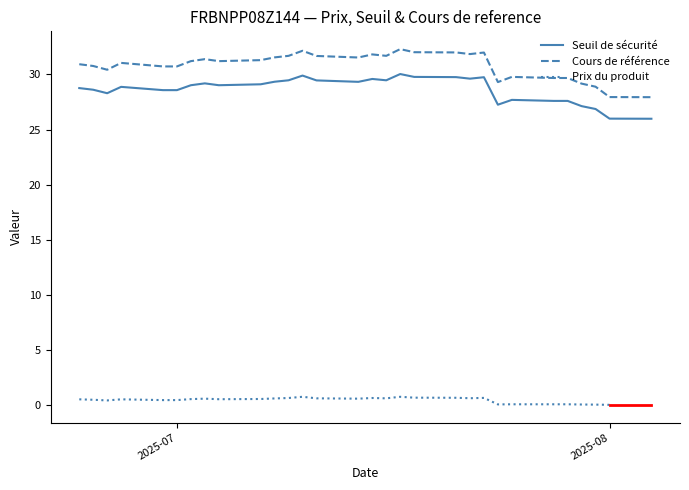

Which label corresponds to the largest value in the chart?

2025-07-17